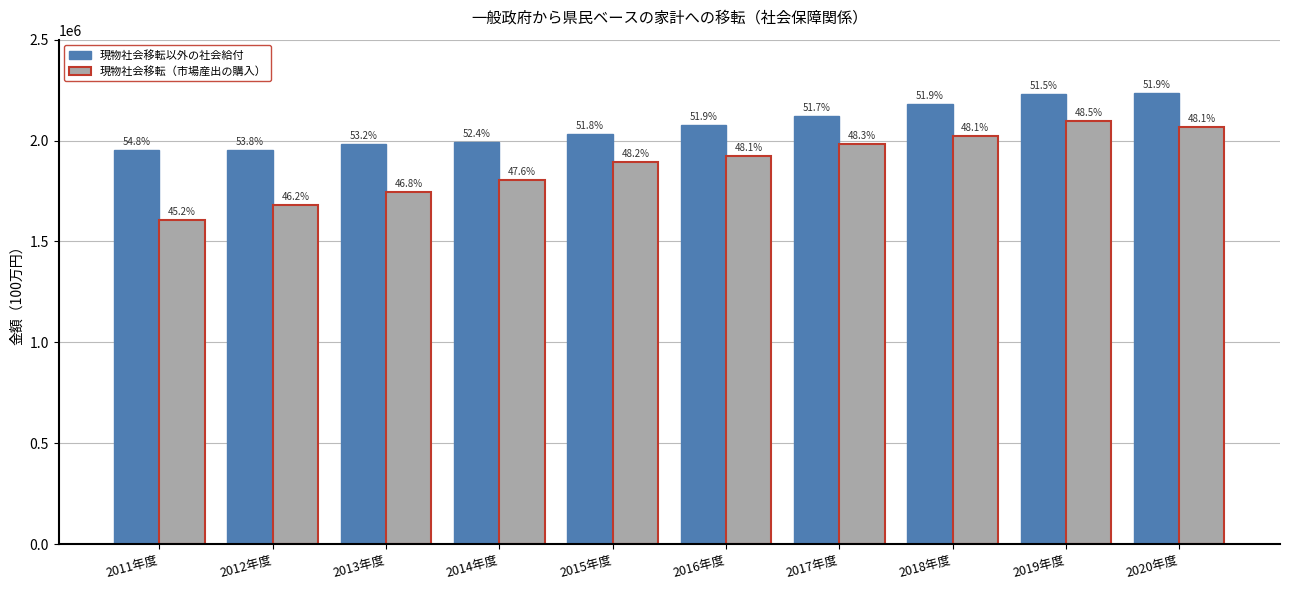

What is the label of the 3rd bar from the left?

2013年度